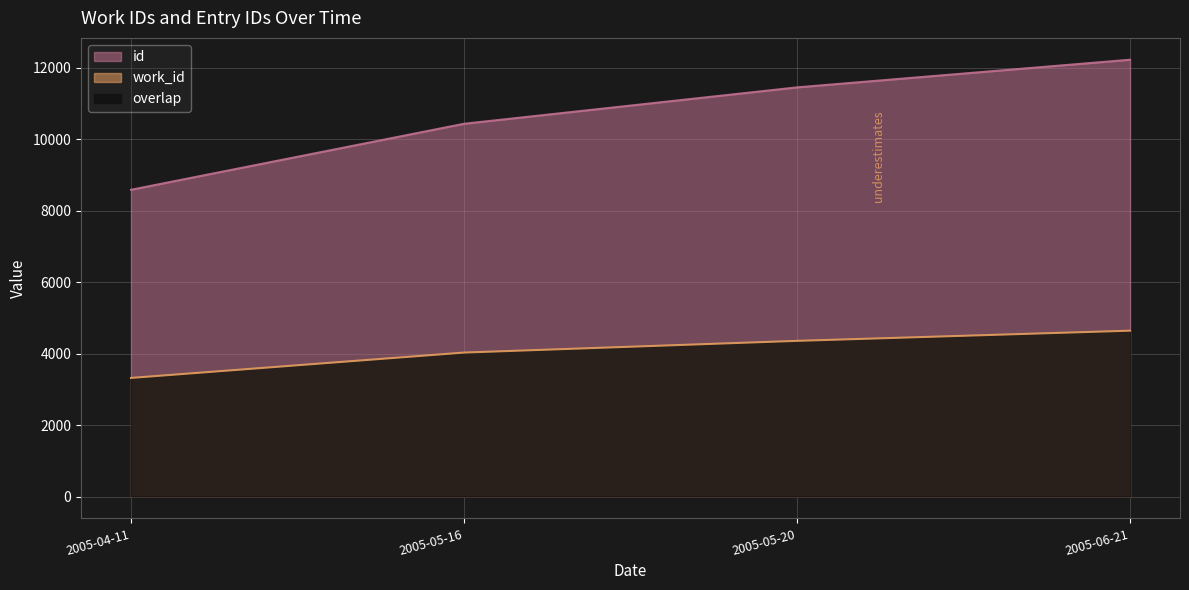

Is it true that work_id equals 4359 at 2005-05-20?

True